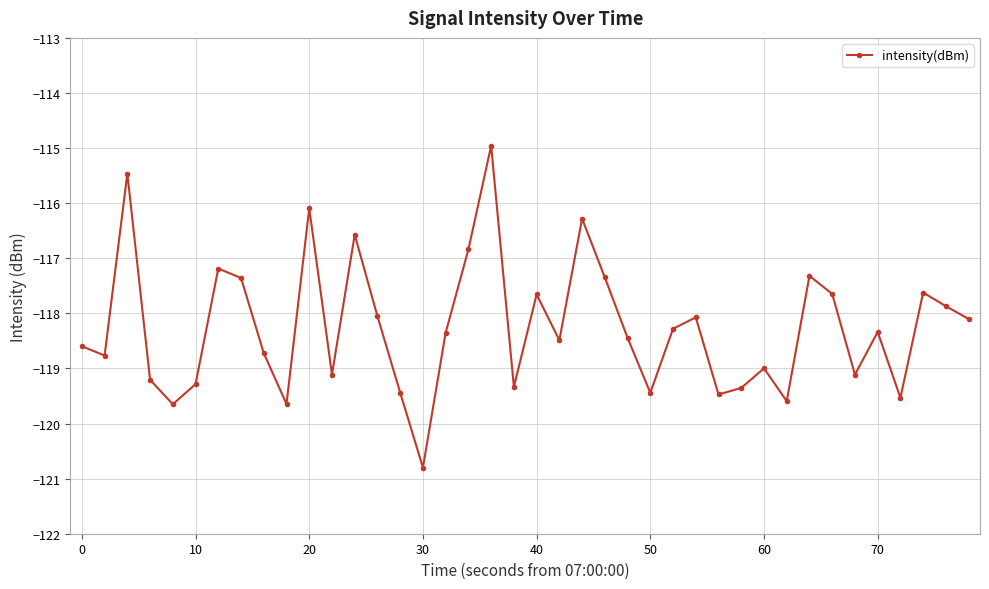

How many interior local peaks (higher than both neighbors) does the data have?

12